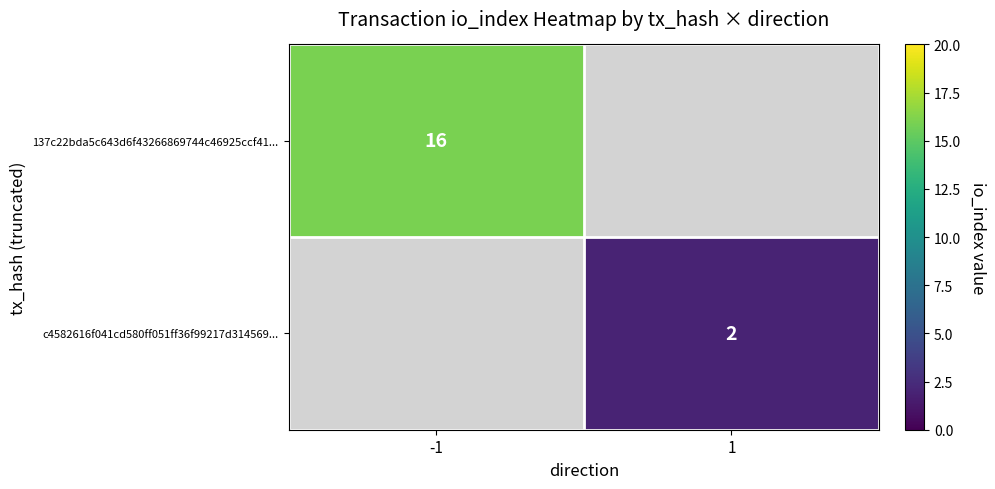

True or false: 137c22bda5c643d6f43266869744c46925ccf41... has a value of 16 at -1.

True